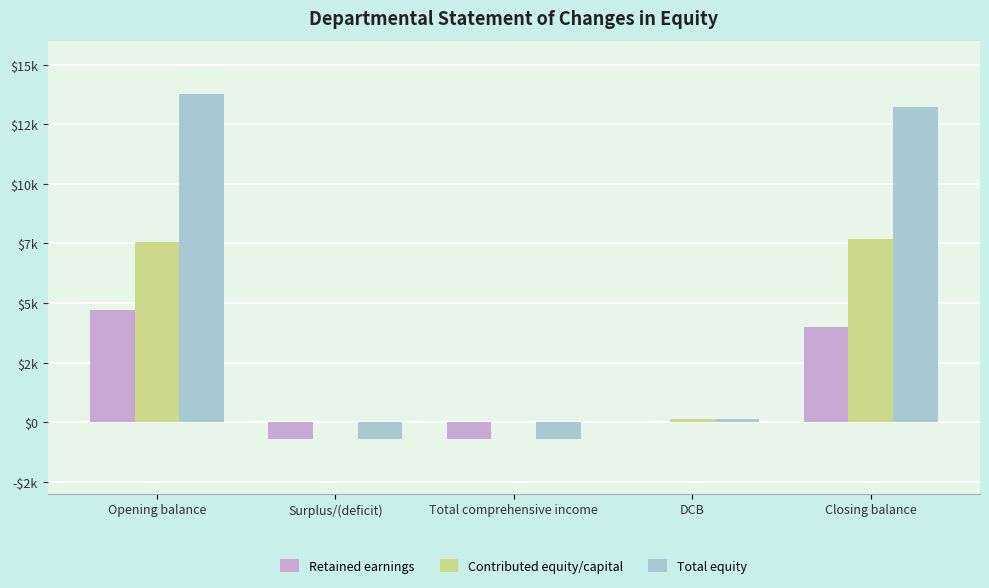

What are all the series names shown in the legend?

Retained earnings, Contributed equity/capital, Total equity